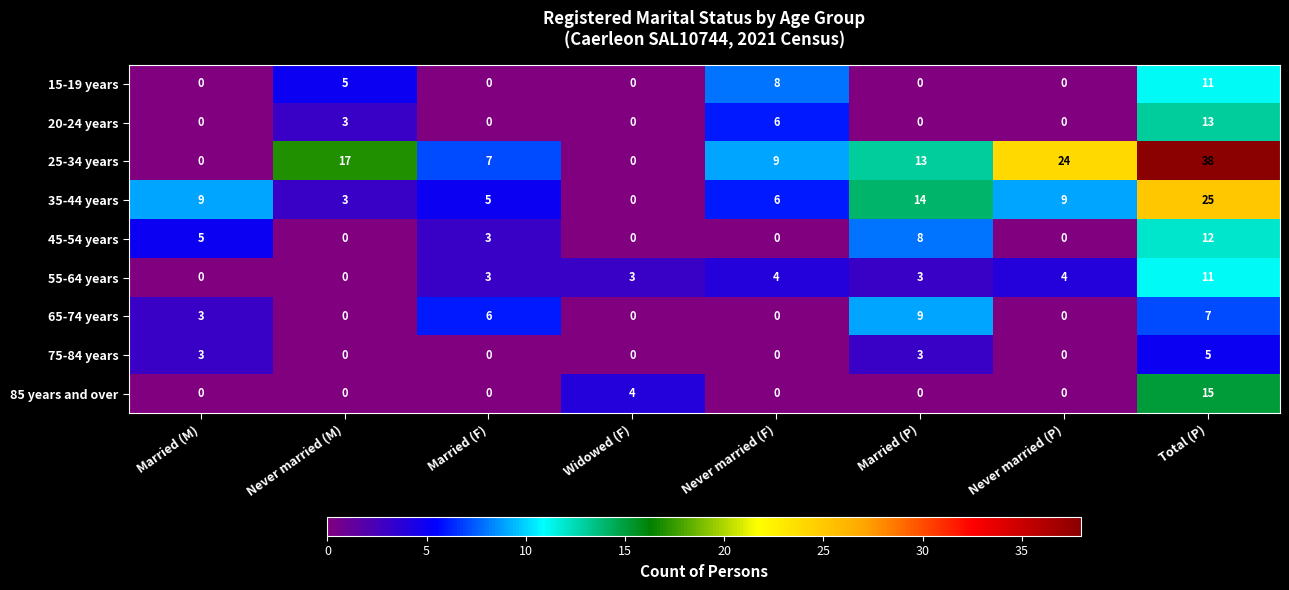

At which category is the sum across all series the highest?

Total (P)